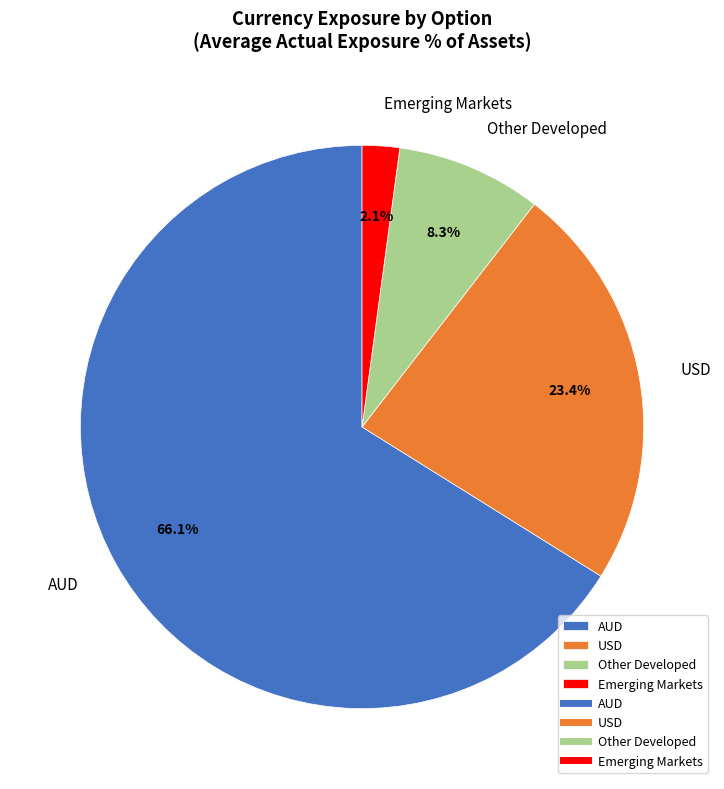

Combined, do Emerging Markets and Other Developed account for over 50%?

No